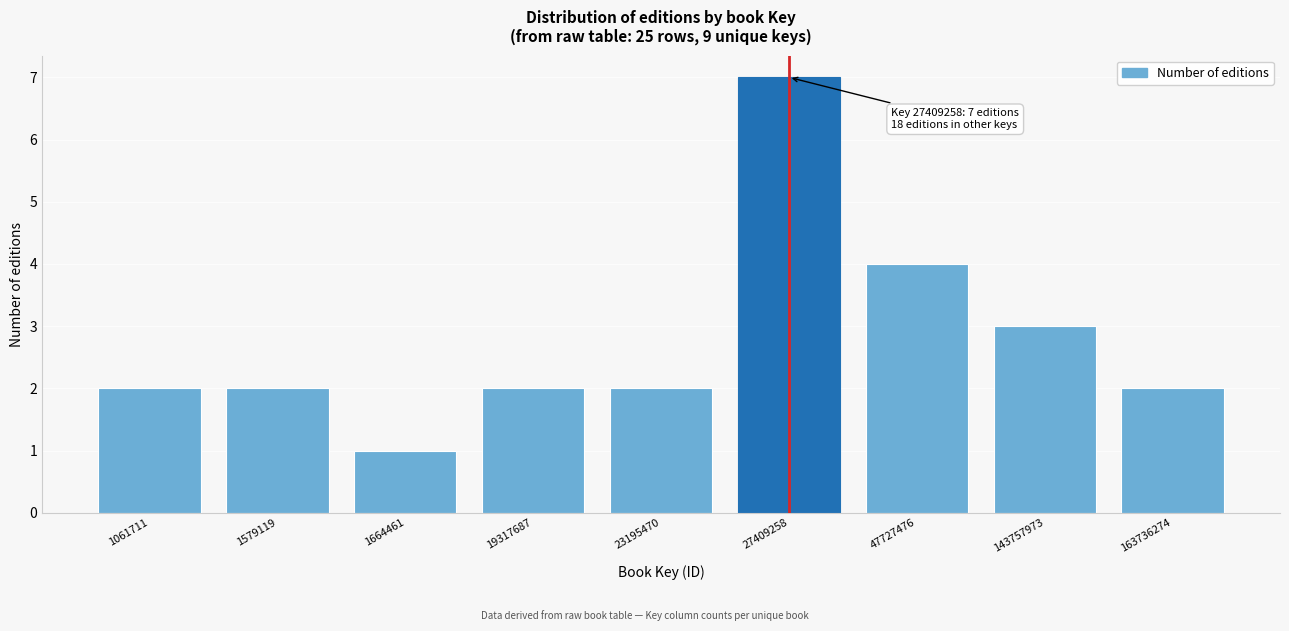

Reading left to right, what are all the values shown in this chart?

2	2	1	2	2	7	4	3	2